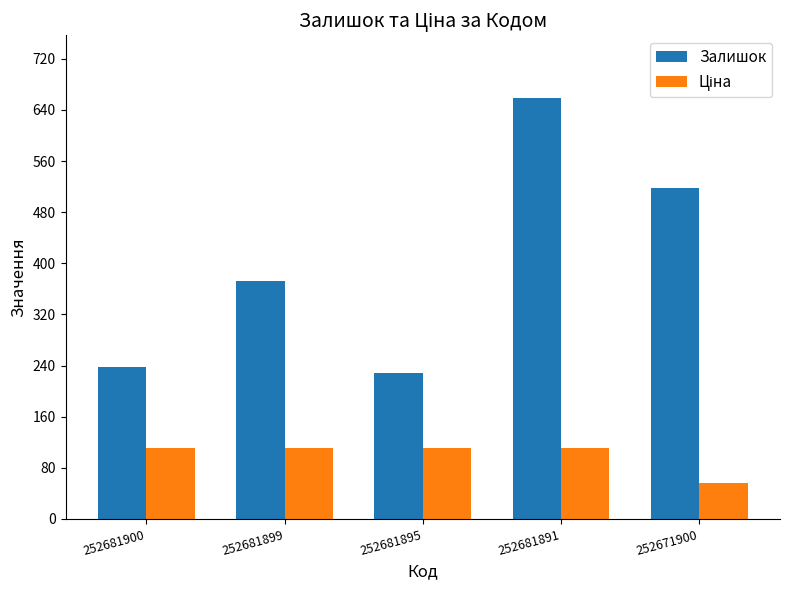

Which series has the largest range (max minus min)?

Залишок